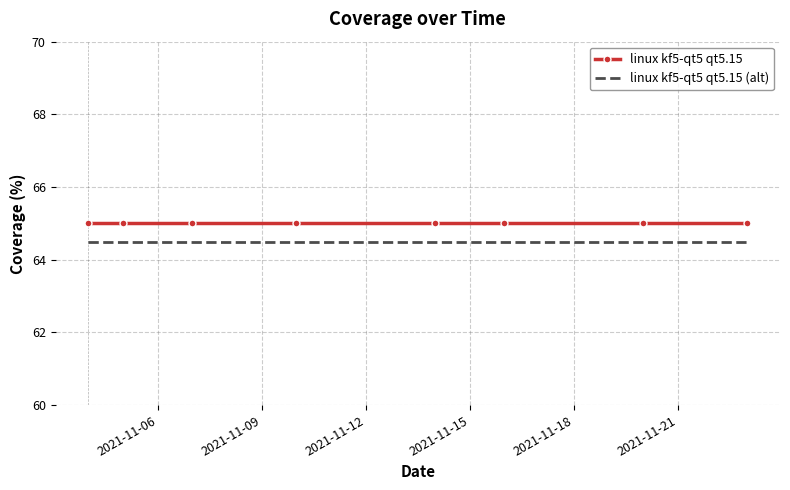

True or false: linux kf5-qt5 qt5.15 and linux kf5-qt5 qt5.15 (alt) cross at least once.

False